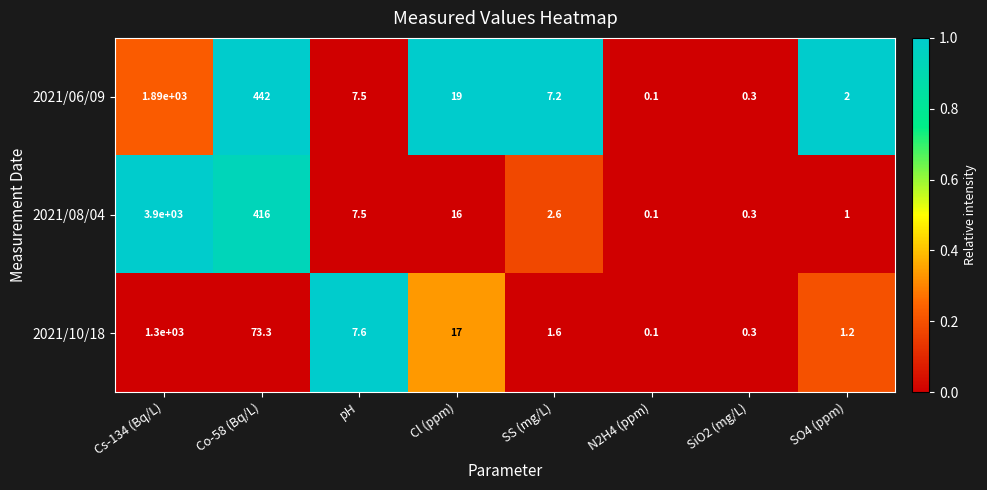

At which label does 2021/06/09 first exceed 7?

Cs-134 (Bq/L)